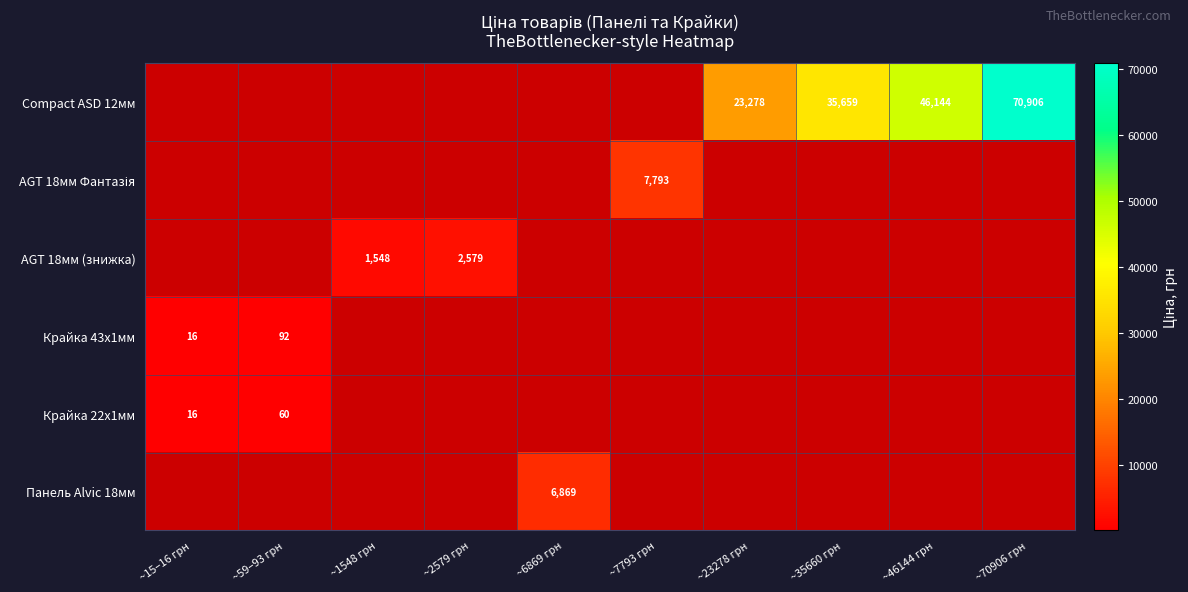

Is the value of Панель Alvic 18мм at ~15–16 грн greater than the value of Compact ASD 12мм at ~1548 грн?

No